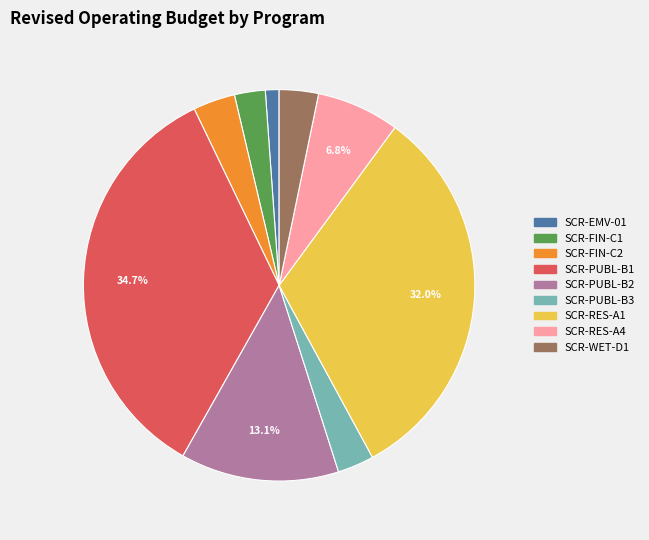

What is the smallest slice in the pie chart?

SCR-EMV-01